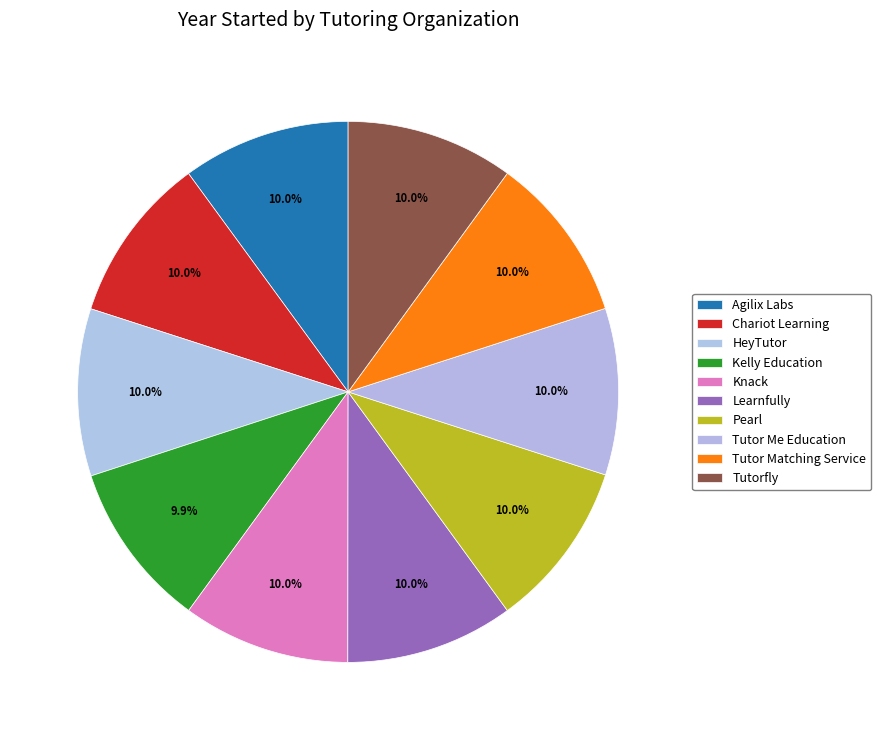

Which category has the biggest portion of the pie?

Agilix Labs